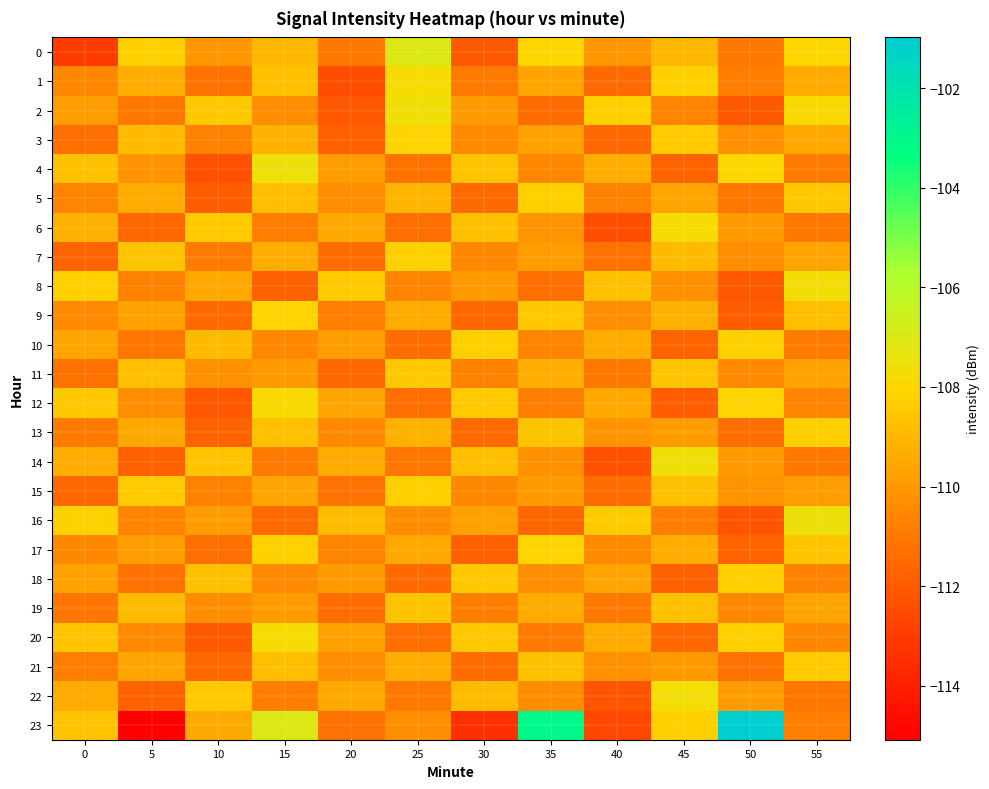

Which series has the largest total across all categories?

23